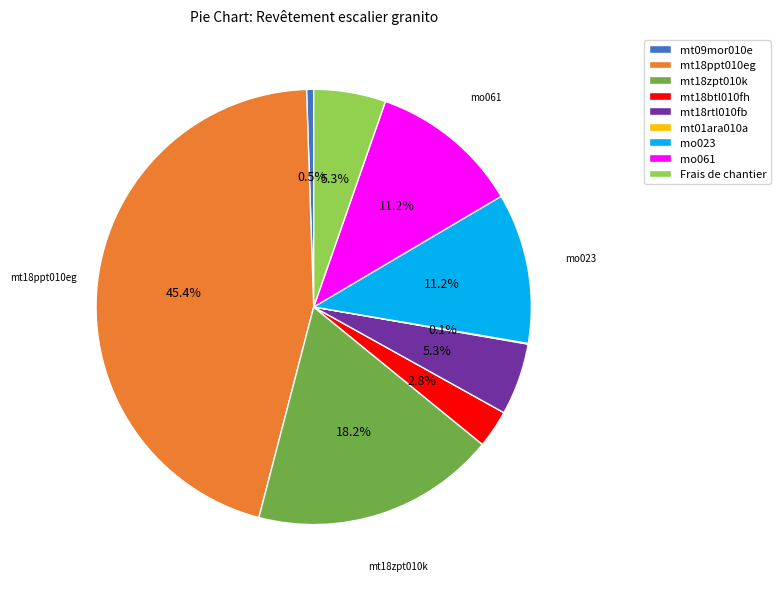

To the nearest percent, what portion does mo023 represent?

11%